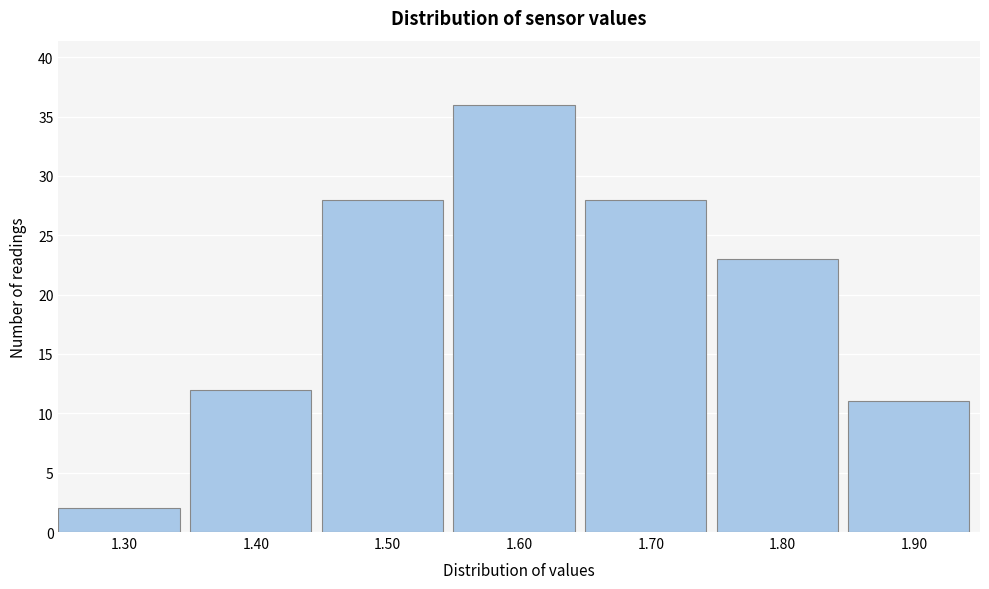

Over which range of the x-axis is the bar tallest?

1.55 to 1.65